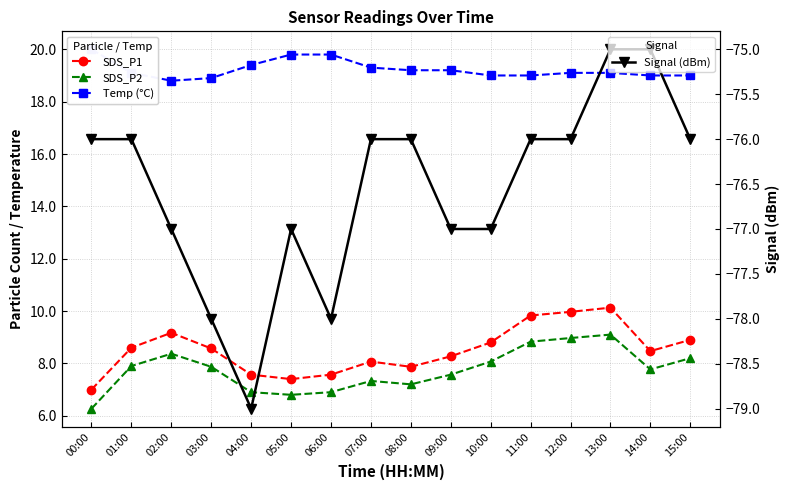

Is this an area chart (filled region under the line)?

No